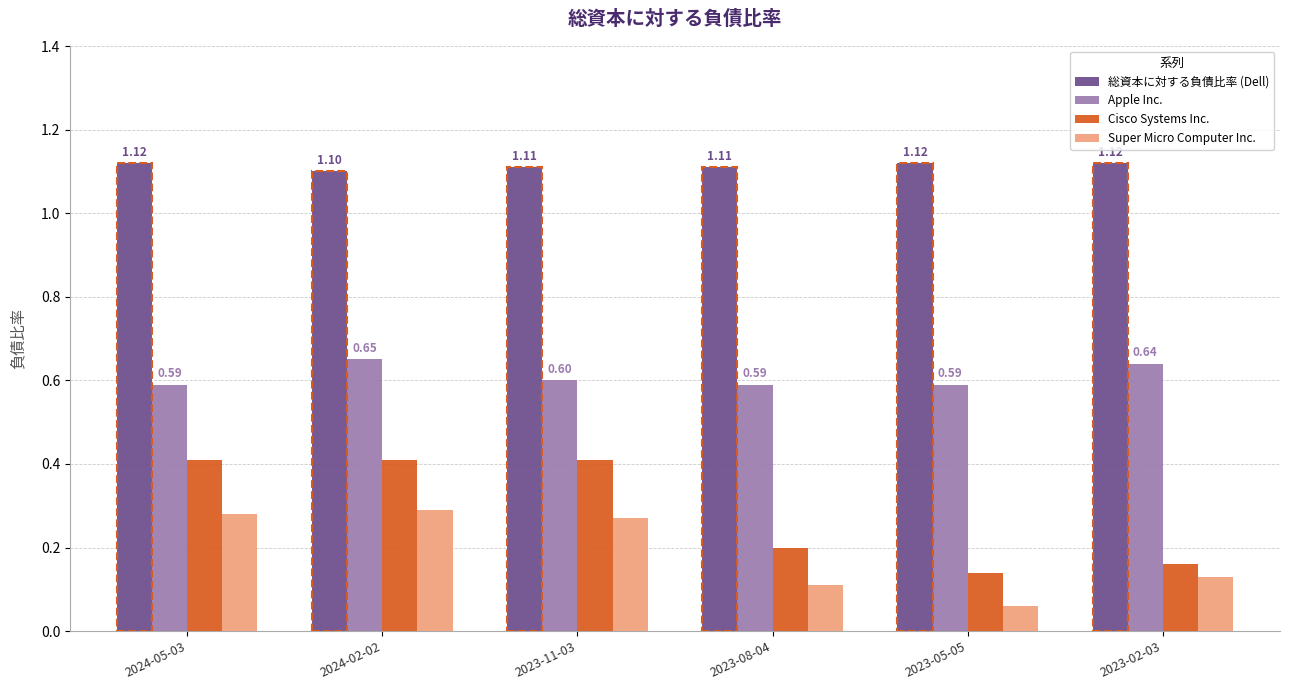

Rank the series at 2023-05-05 from lowest to highest value.

Super Micro Computer Inc., Cisco Systems Inc., Apple Inc., 総資本に対する負債比率 (Dell)